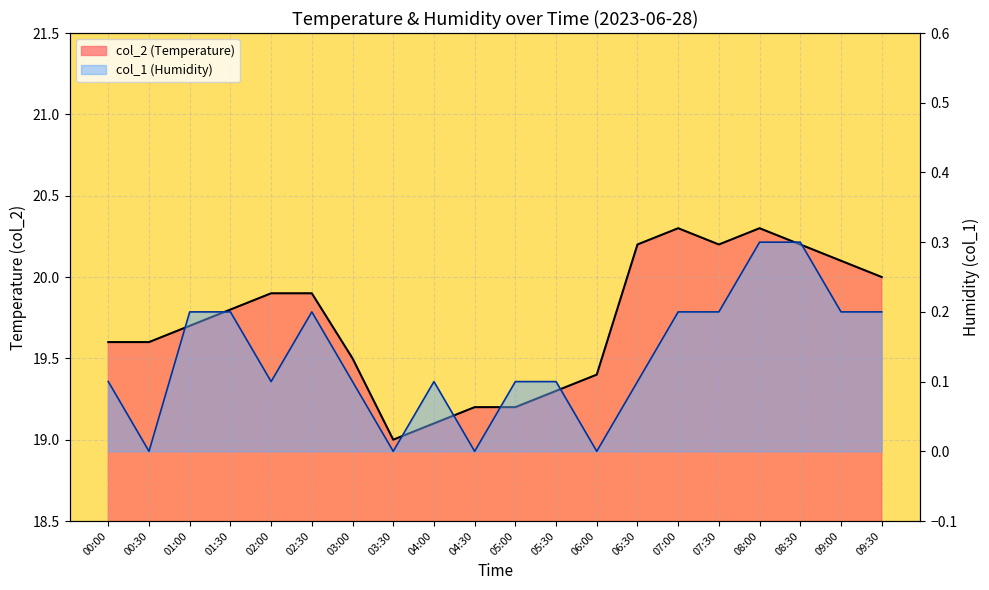

What is the label of the 9th point from the right?

05:30